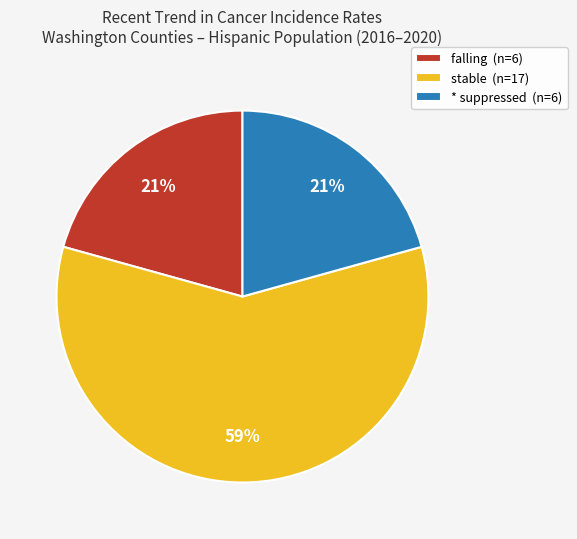

Is it true that stable (n=17) is 59% of the pie?

True